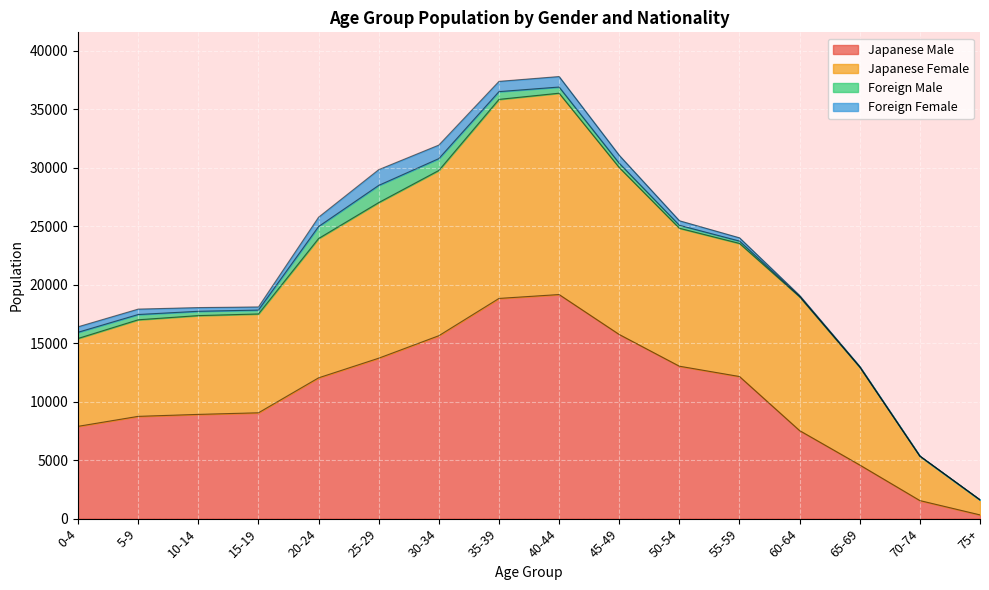

The Japanese Female series shows 10335 at 25-29. True or false?

False